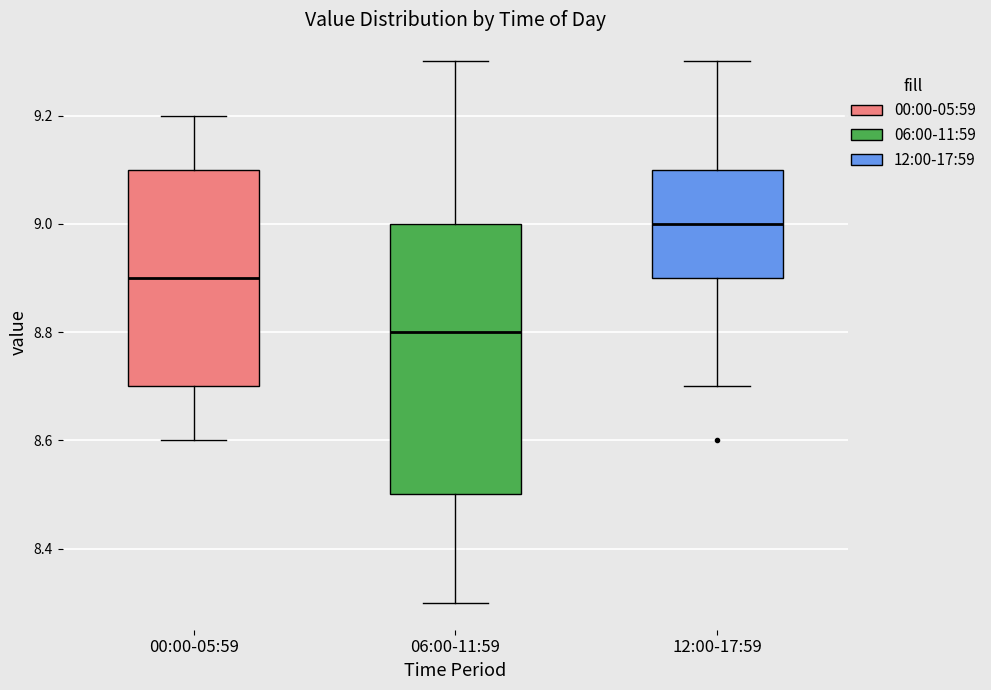

Which box is the tallest, from its lower edge to its upper edge?

06:00-11:59